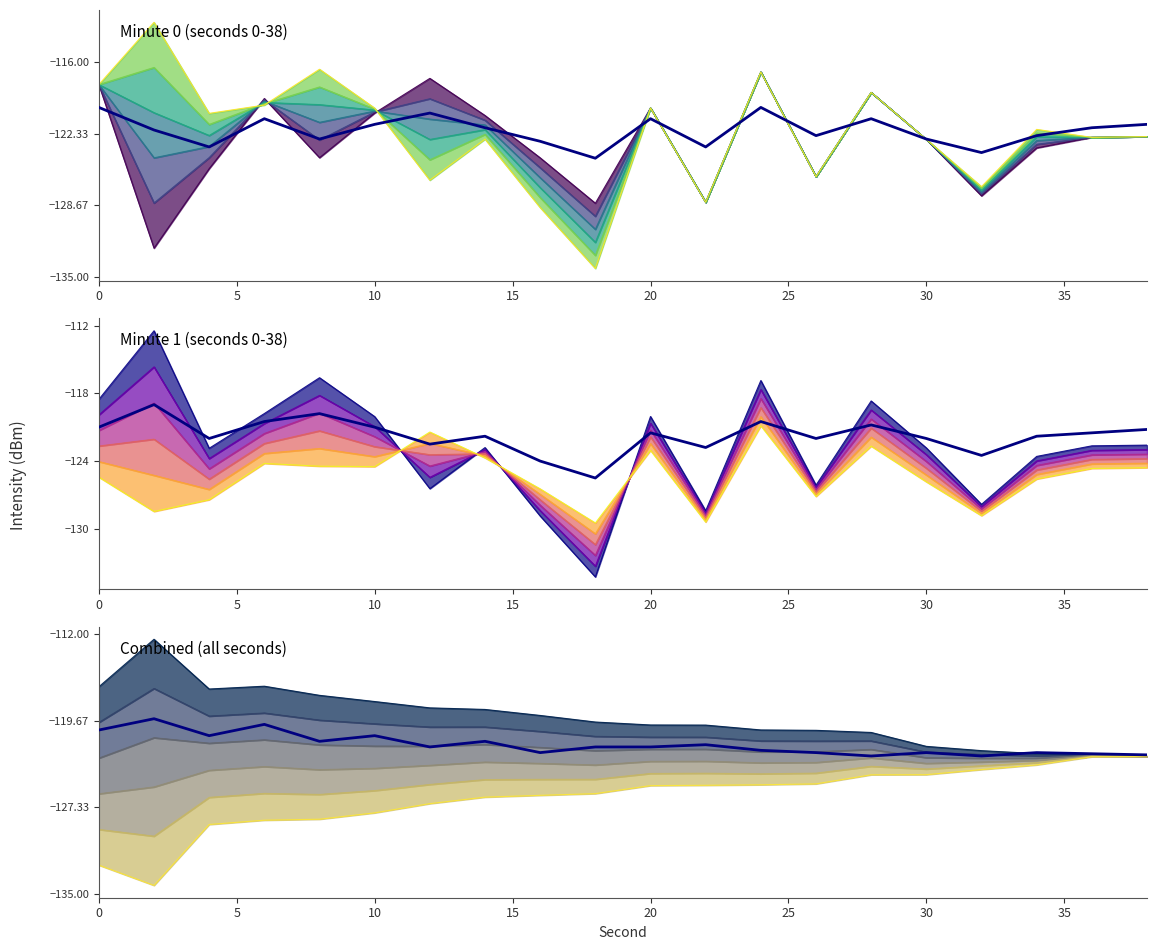

How many values in the Line 6 series are below -121?

11